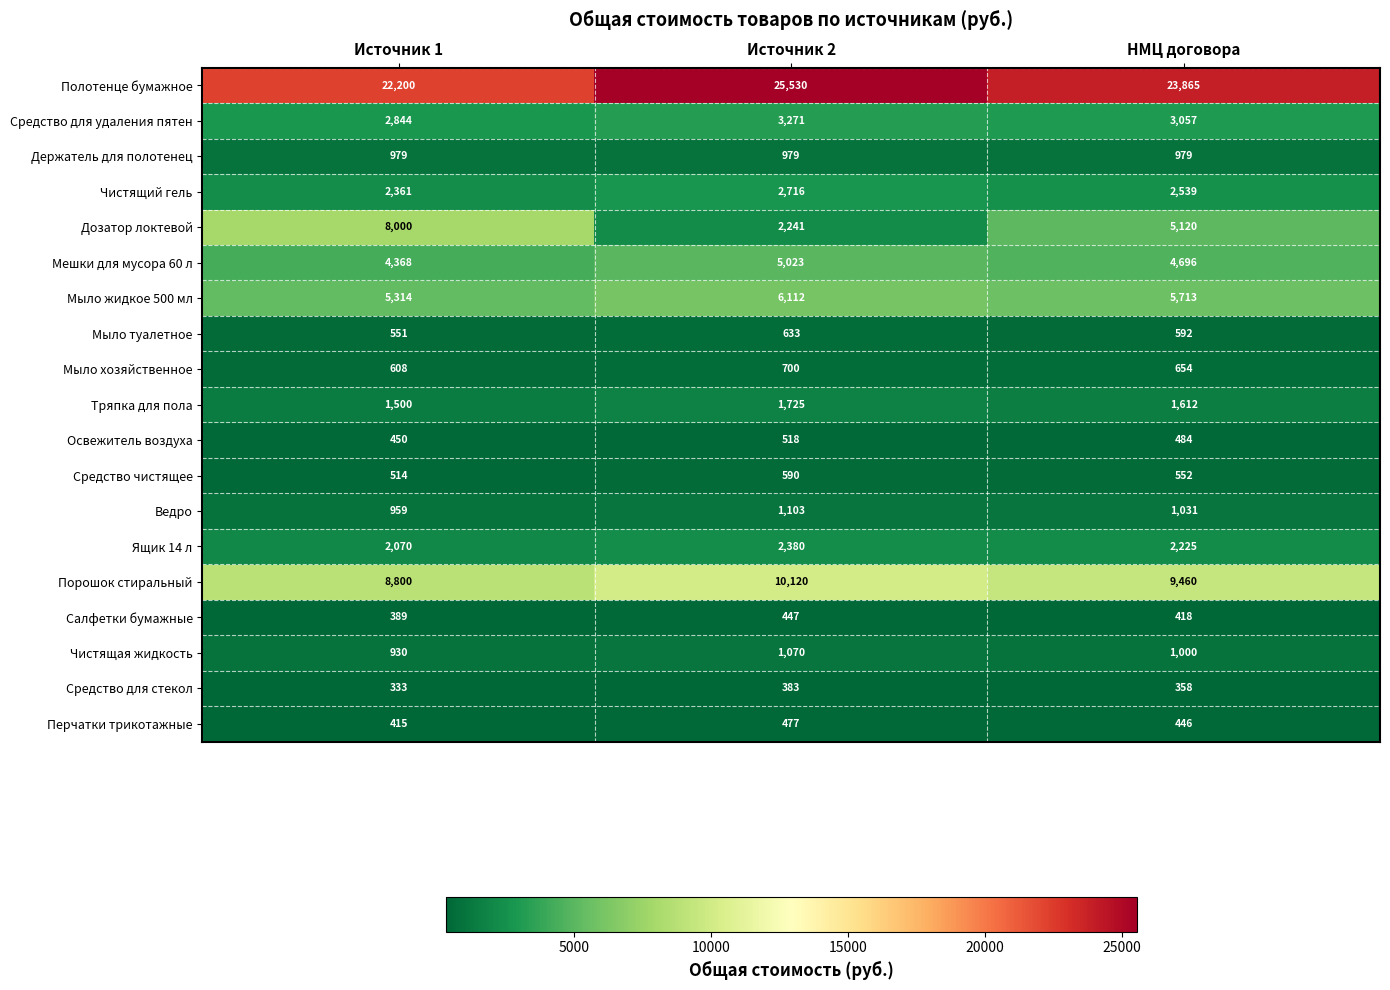

Which series has the largest range (max minus min)?

Дозатор локтевой